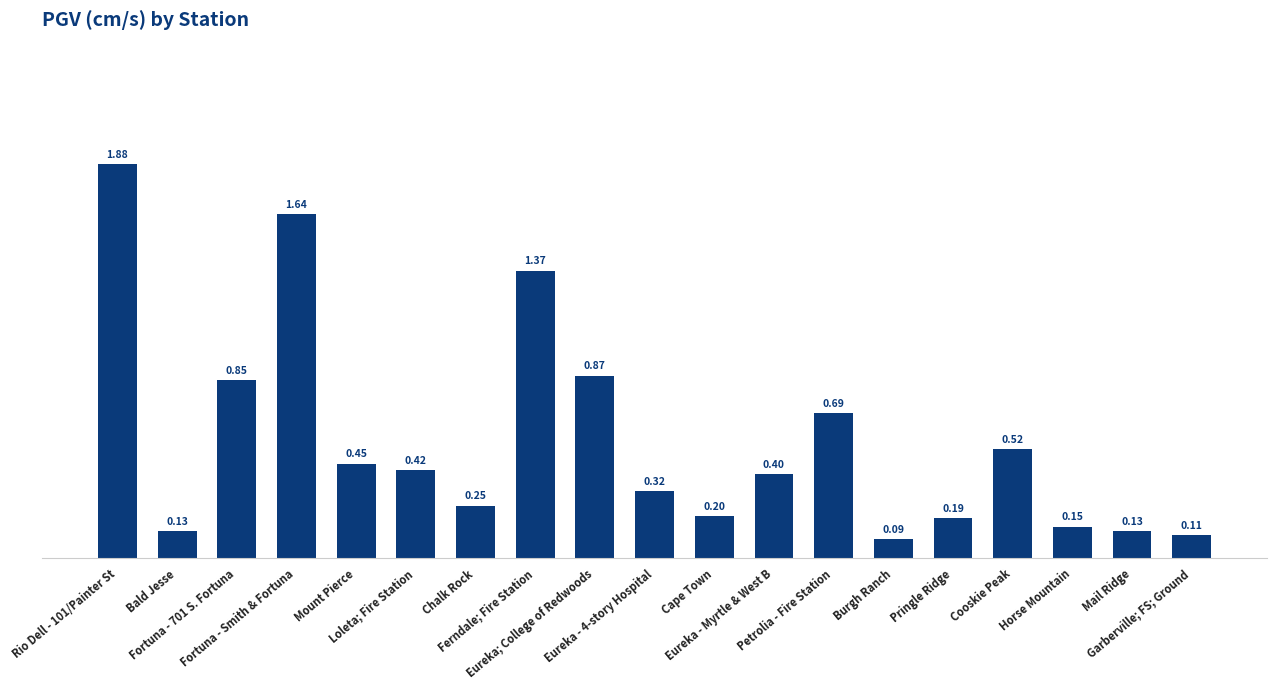

What is the difference between the maximum and minimum values?

1.8